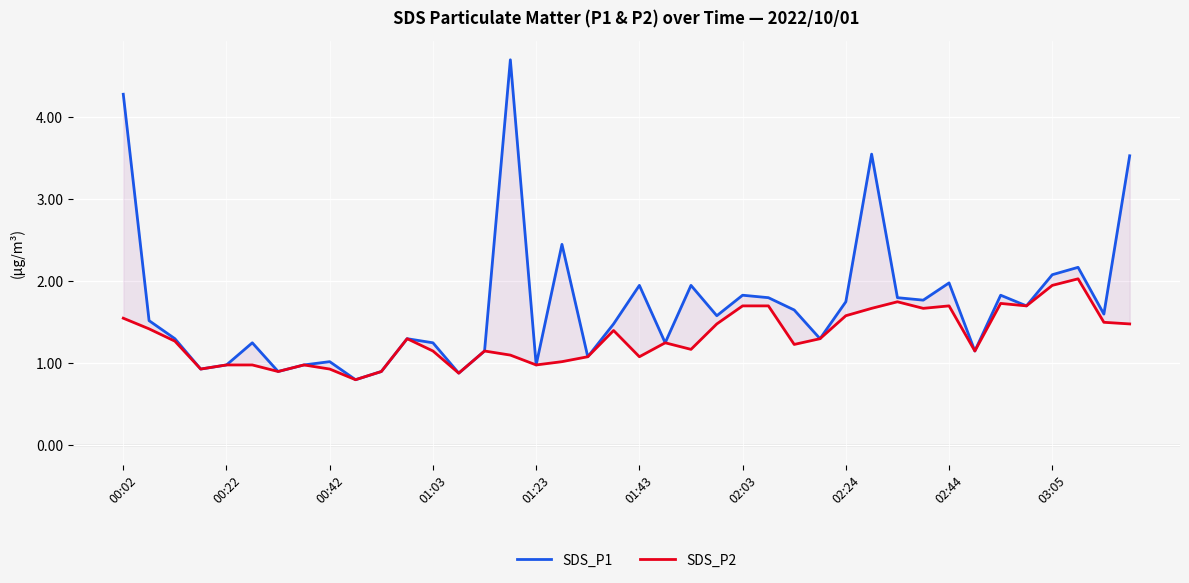

Where is SDS_P2 nearest to the value 1?

00:22